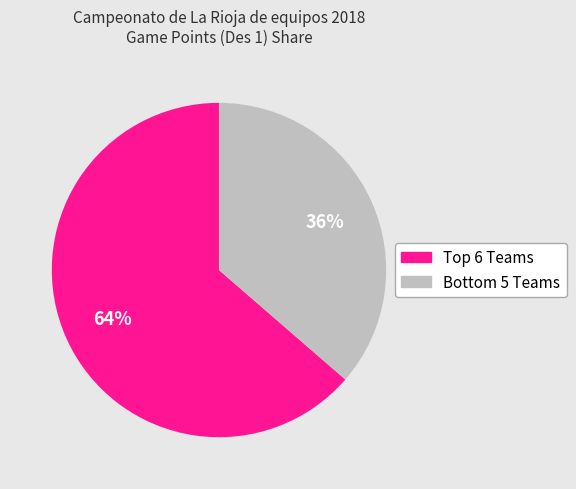

Is there any slice that represents more than half of the pie?

Yes